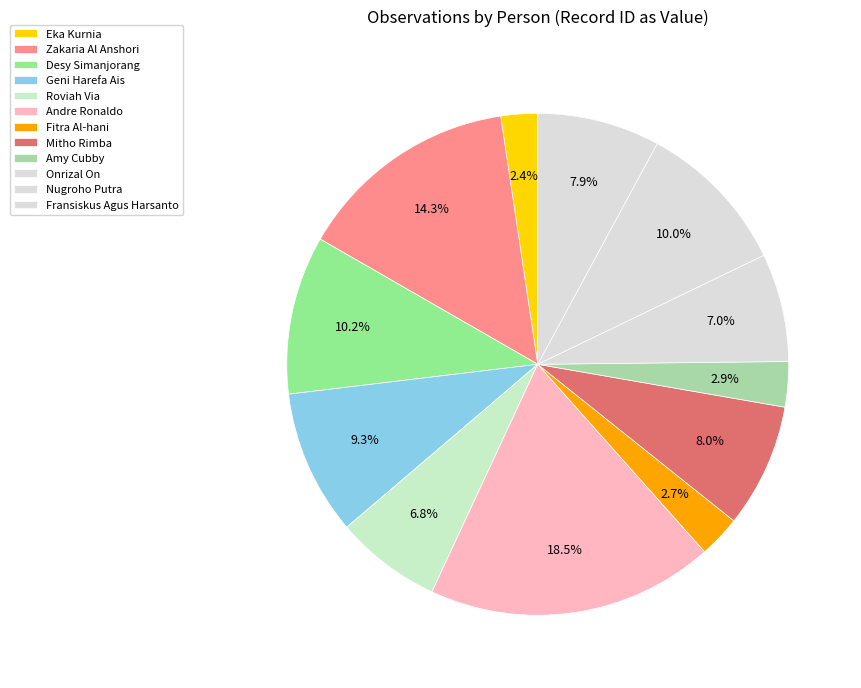

Does any single category account for the majority?

No